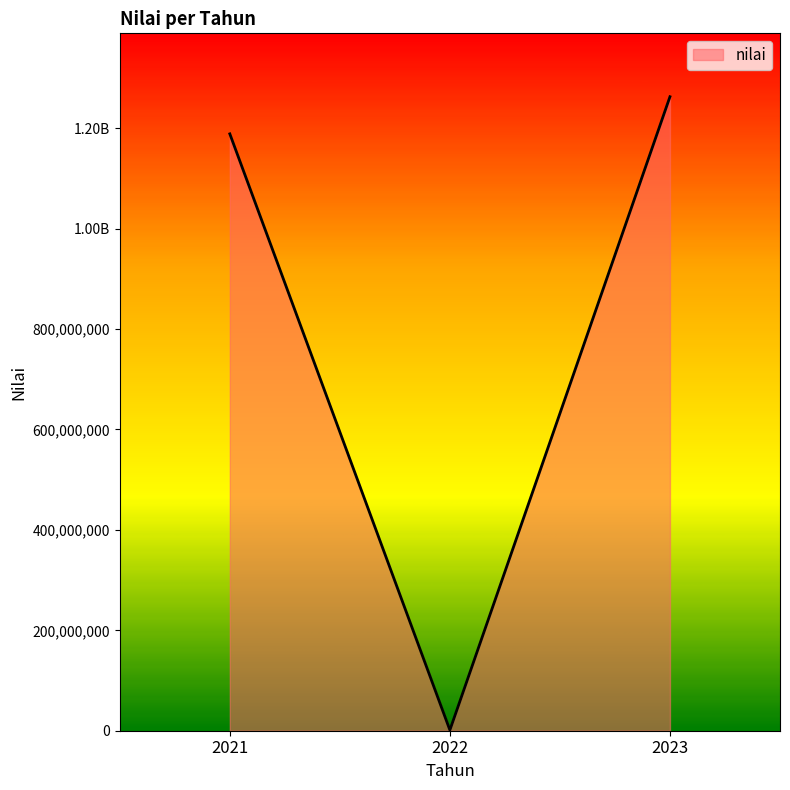

Is this an area chart (filled region under the line)?

Yes